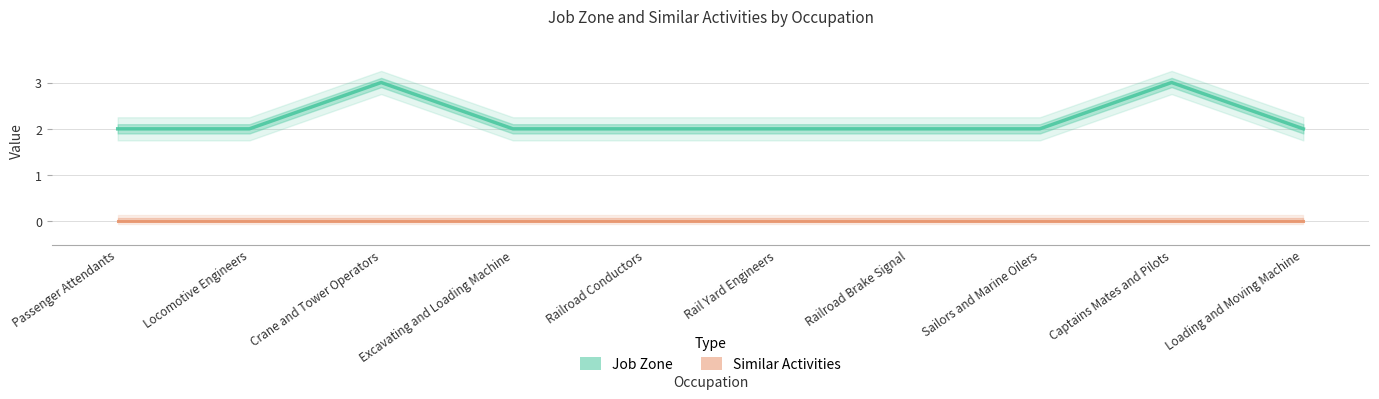

Which has a higher value, Railroad Brake Signal or Crane and Tower Operators?

Railroad Brake Signal